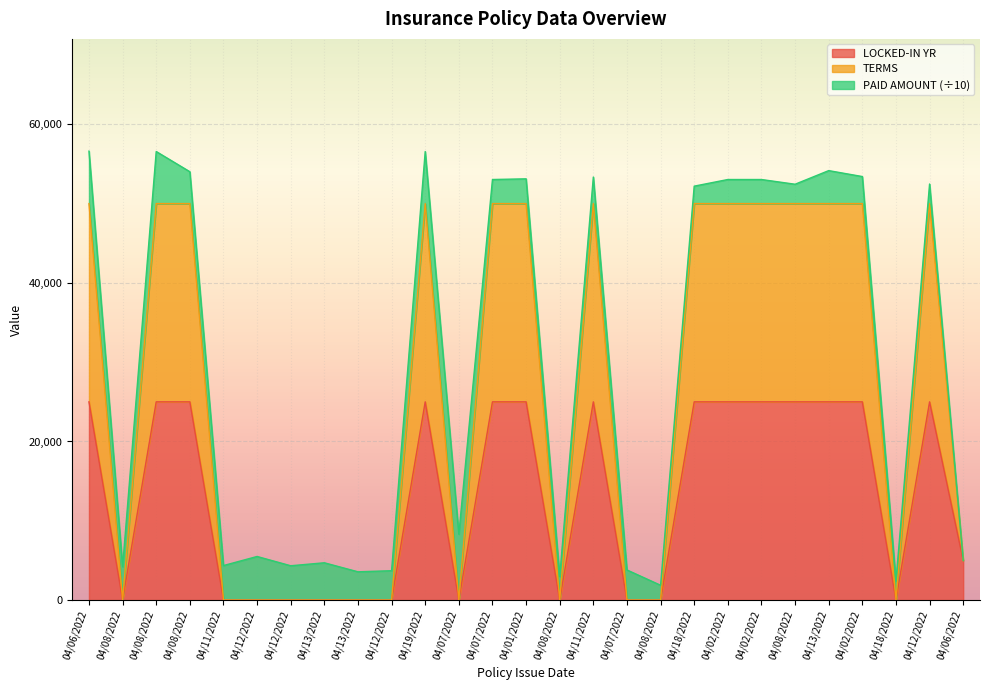

What is the label of the 10th point from the left?

04/12/2022